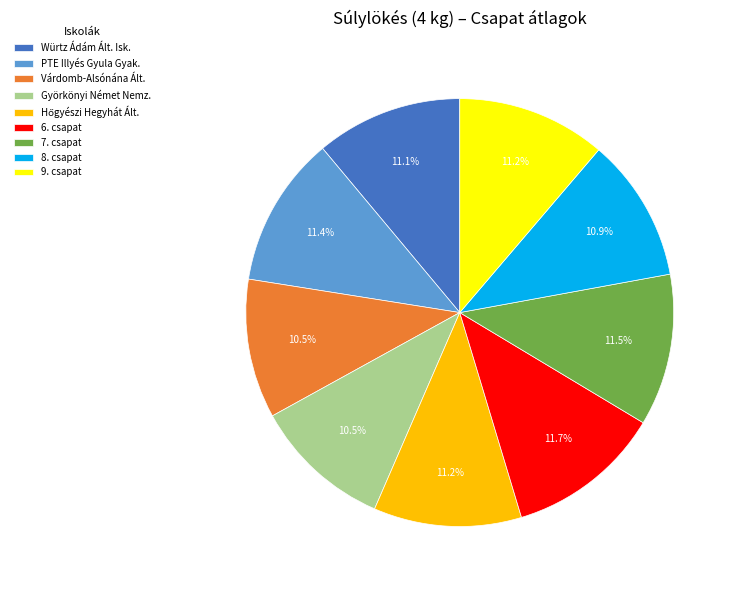

Does Várdomb-Alsónána Ált. represent more than half of the total?

No